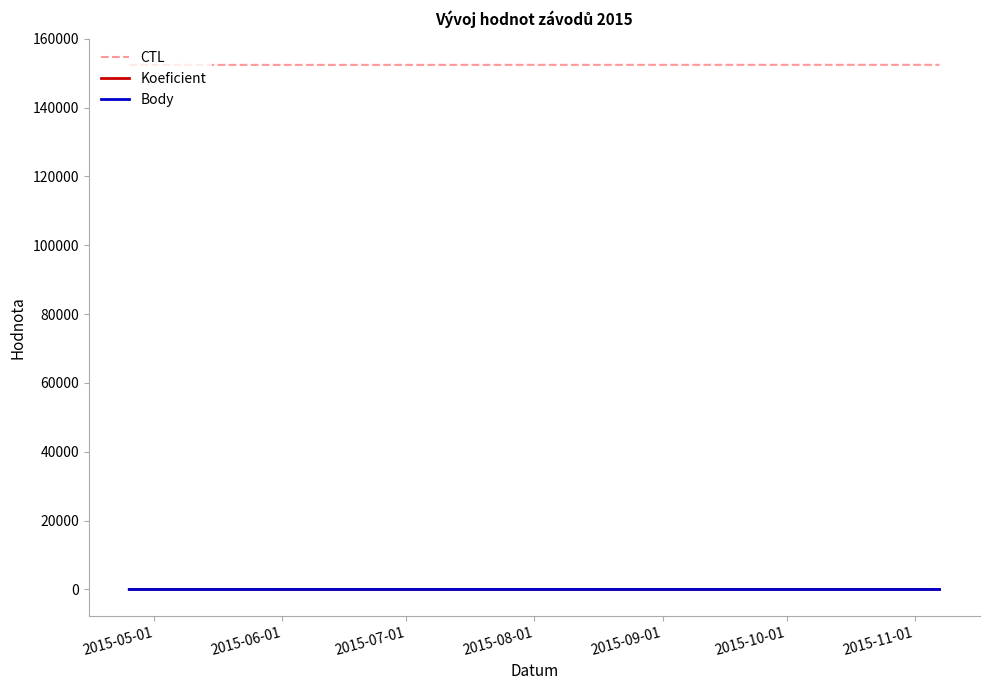

Is this an area chart (filled region under the line)?

No